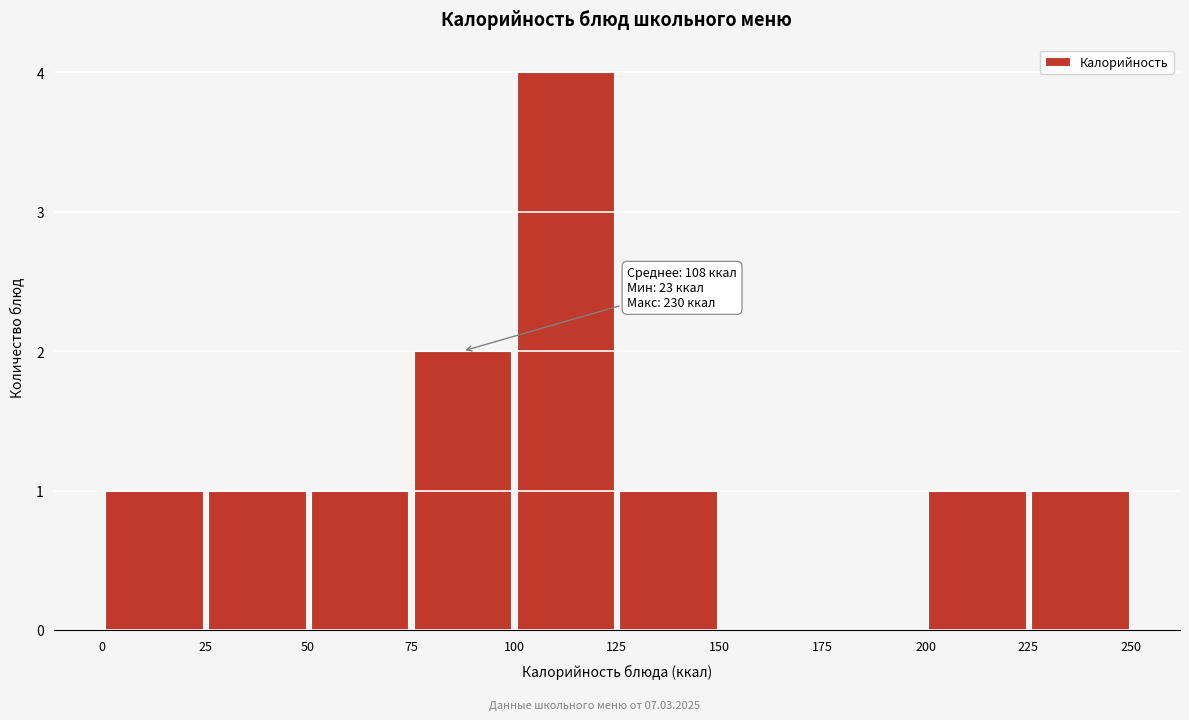

Over which range of the x-axis is the bar tallest?

100 to 125